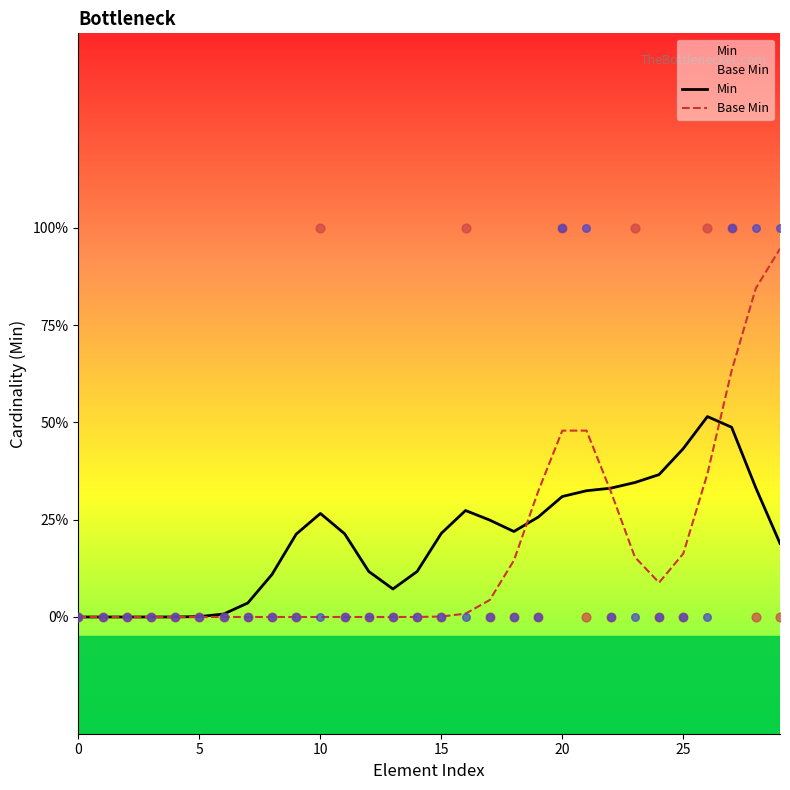

Is the value of Min at 25 greater than the value of Base Min at 21?

No